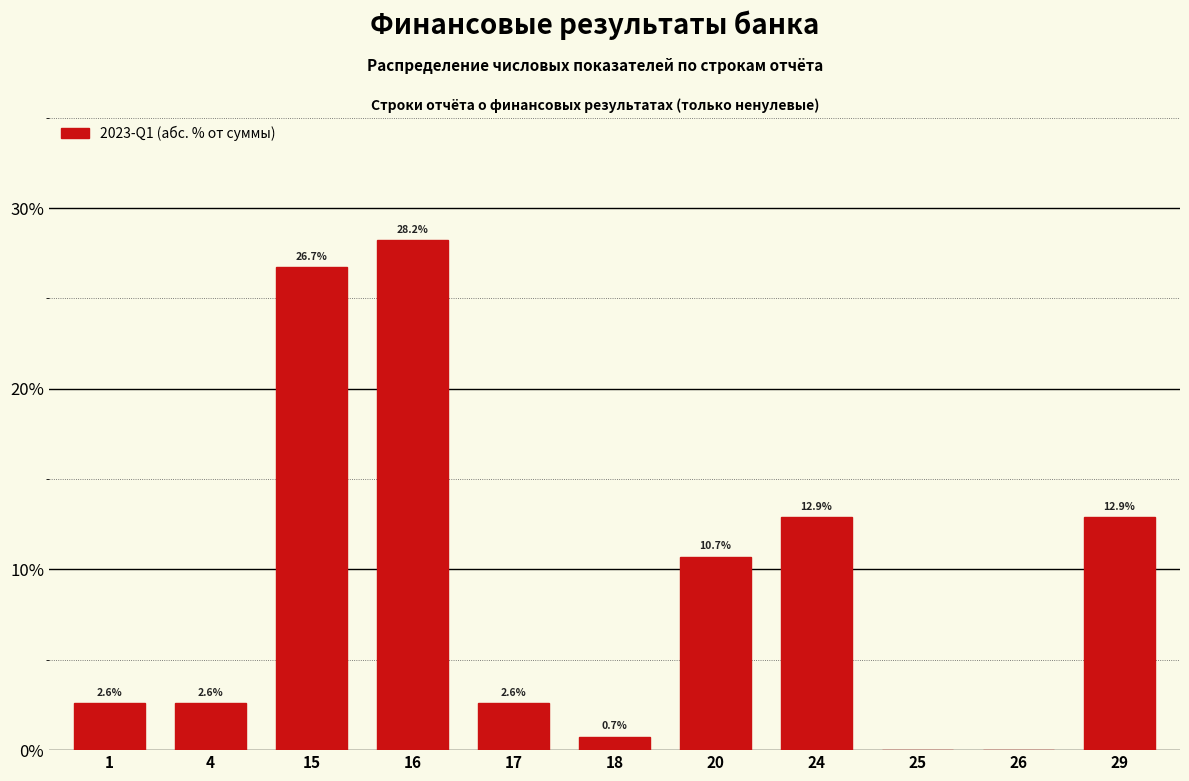

Reading left to right, what are all the values shown in this chart?

1=2.6	4=2.6	15=26.7	16=28.2	17=2.6	18=0.7	20=10.7	24=12.9	25=0.0	26=0.0	29=12.9